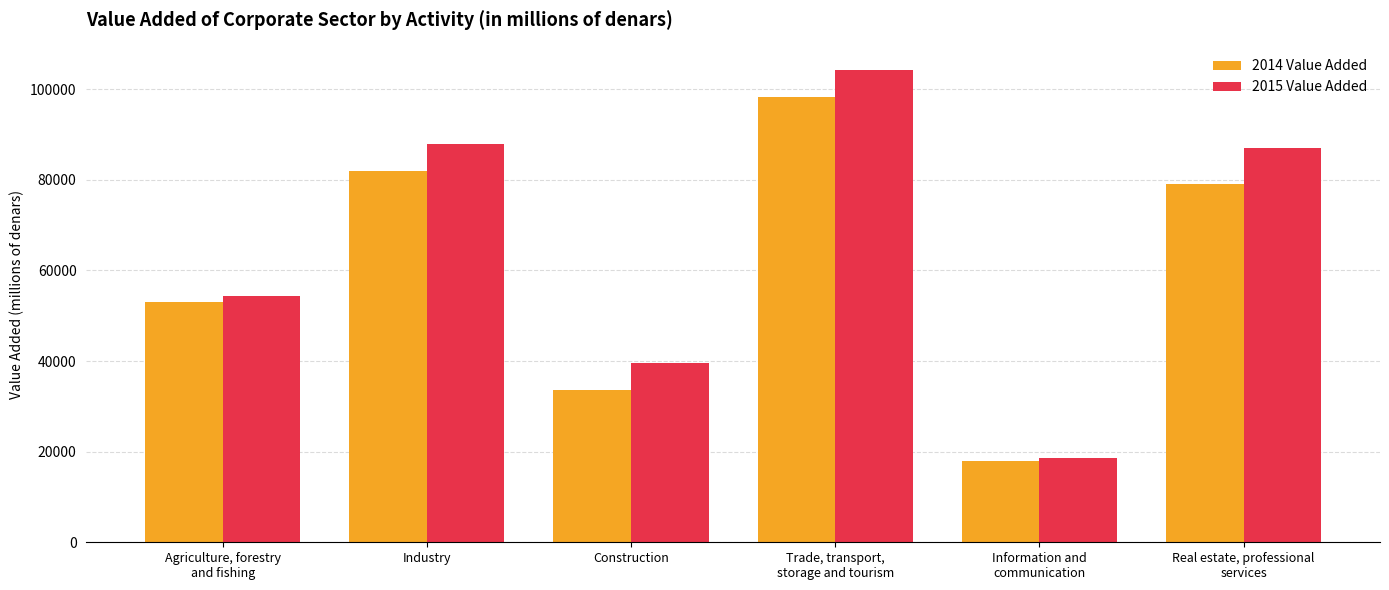

At which label does 2015 Value Added first exceed 87104?

Industry